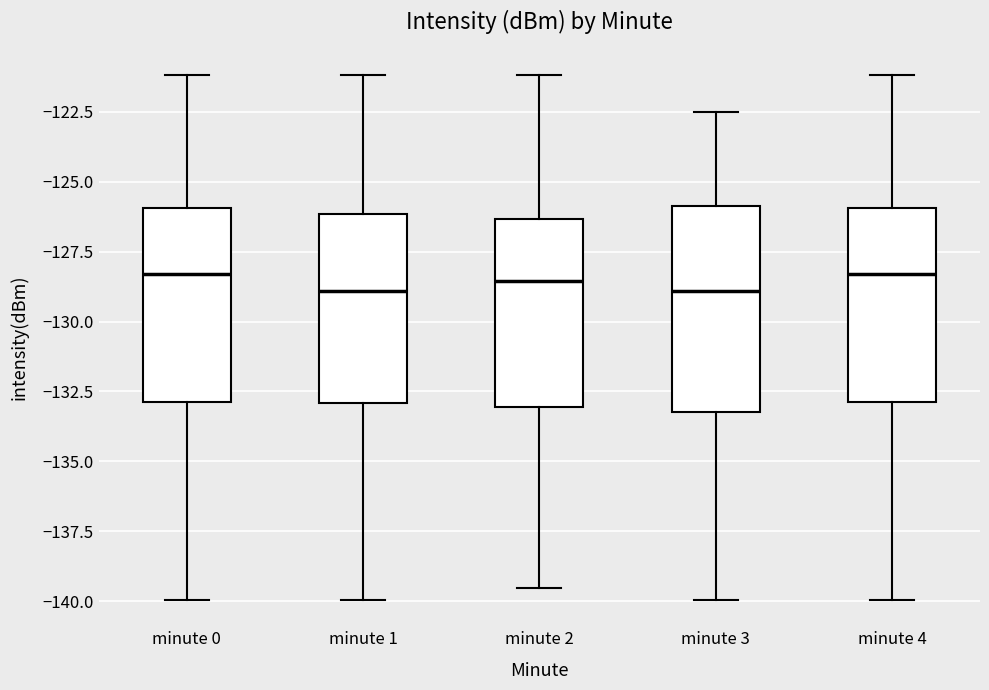

Where does the upper whisker of the box for minute 2 end on the y-axis? The values are not printed on the chart, so give them approximately, as read against the axis.

-121.0